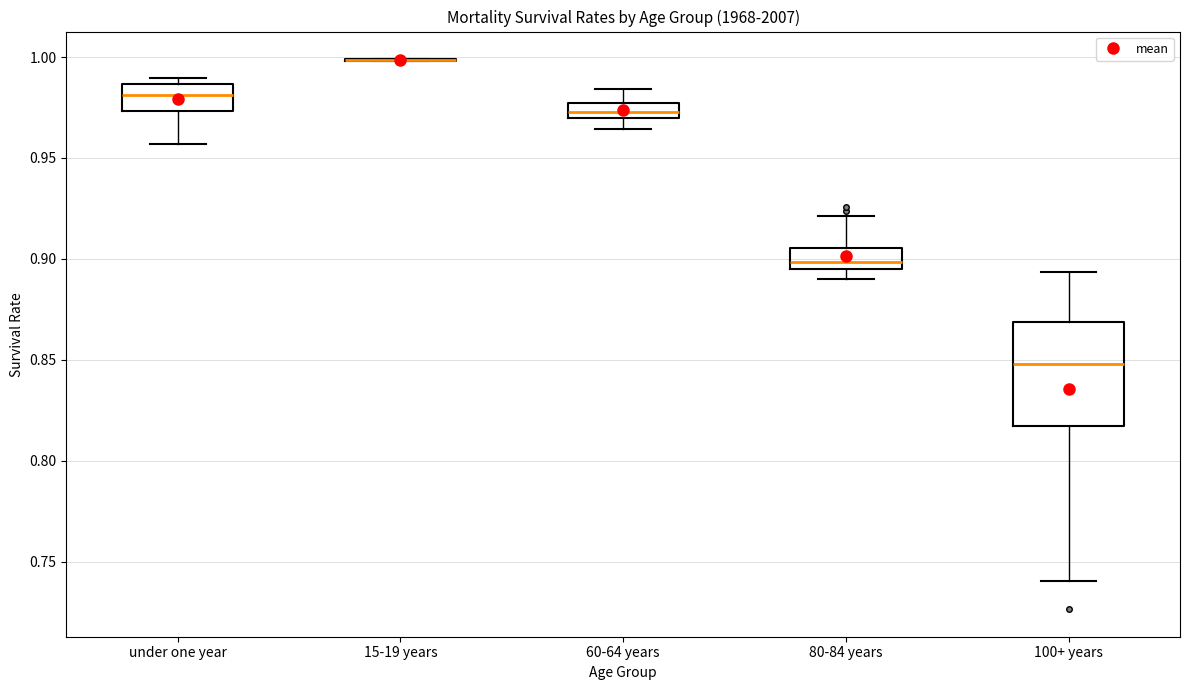

Where is the lower edge of the box for 100+ years on the y-axis? The values are not printed on the chart, so give them approximately, as read against the axis.

0.815